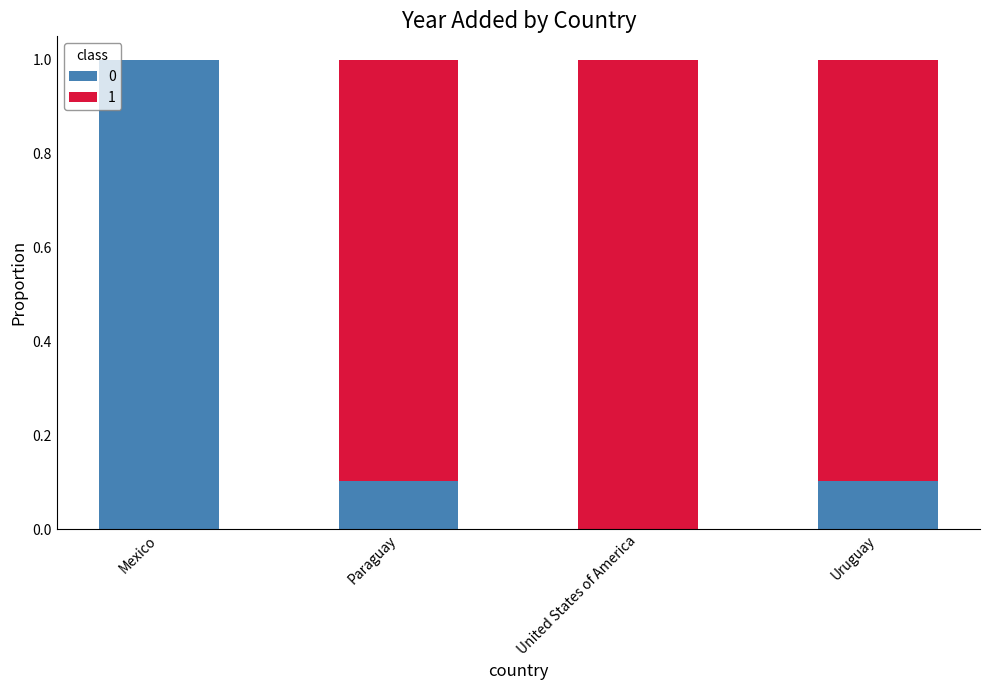

At which label does 0 reach its peak?

Mexico